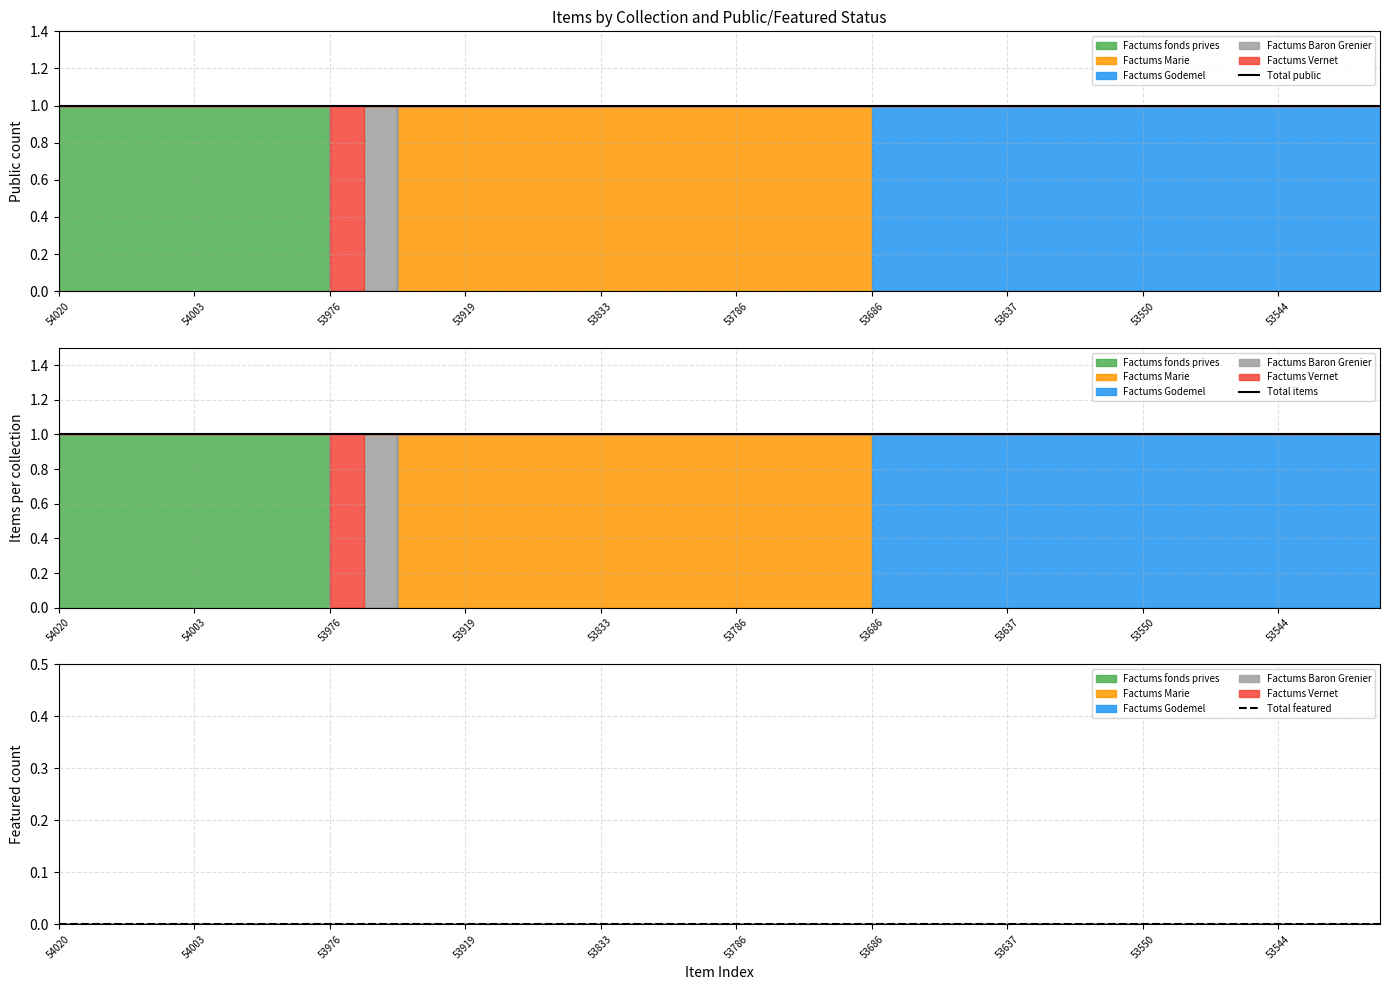

What is the sum of the Total public values at 25 and 54003?

2